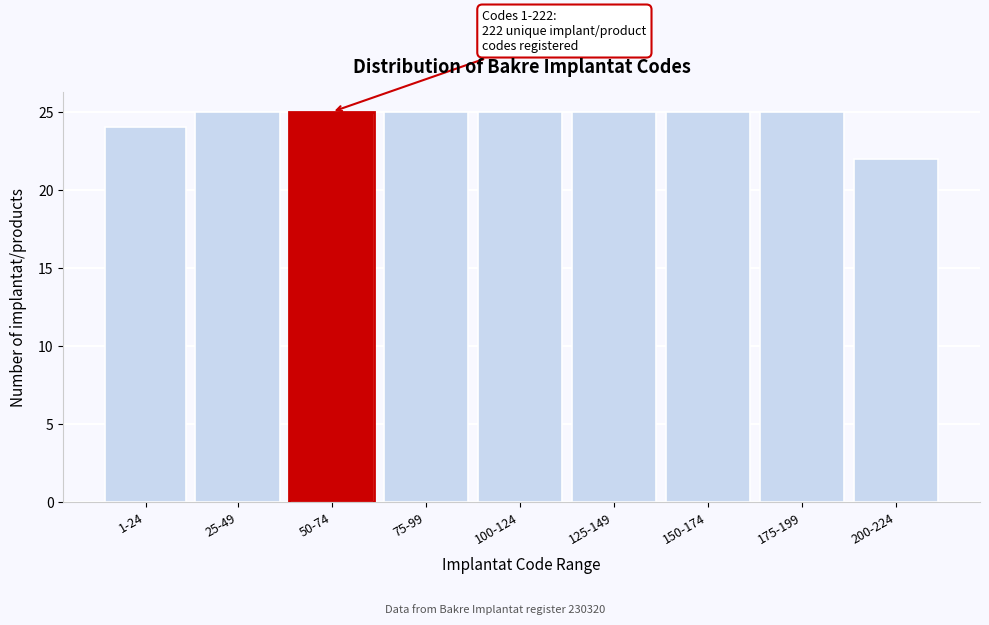

Reading left to right, extract all data points from this chart.

24	25	25	25	25	25	25	25	22